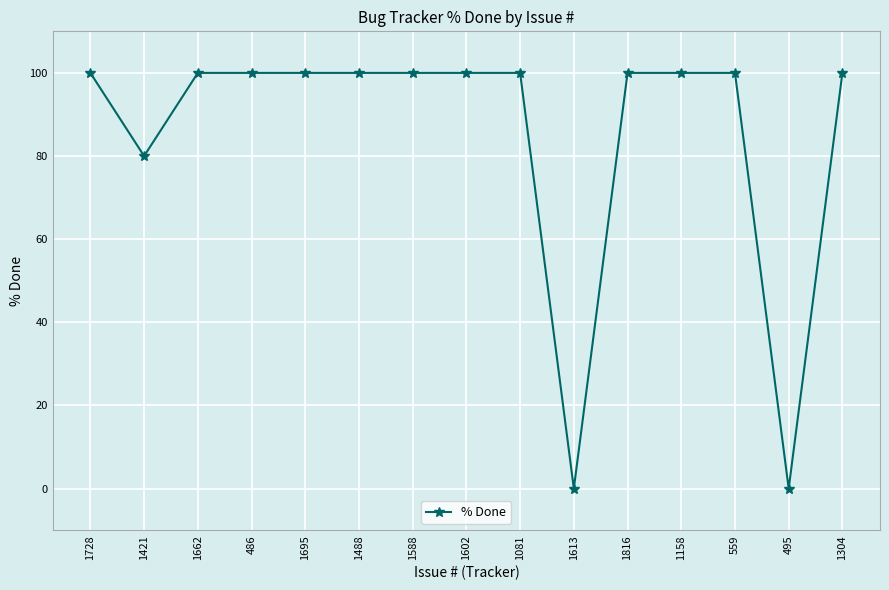

What is the difference between the maximum and minimum values?

100